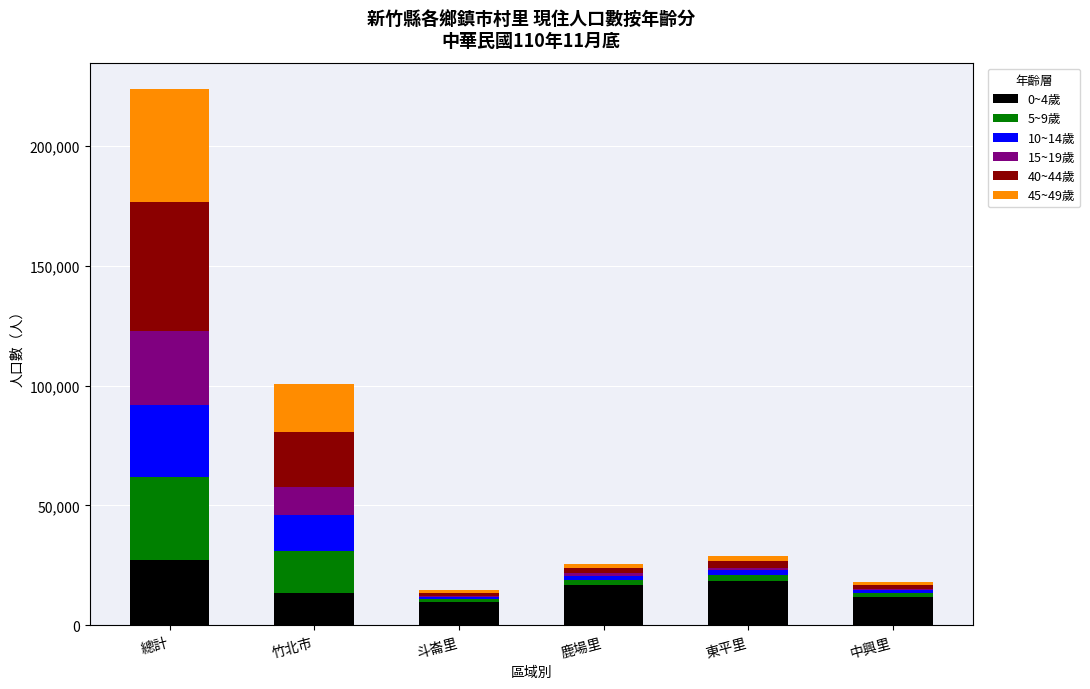

At which category is the sum across all series the highest?

總計